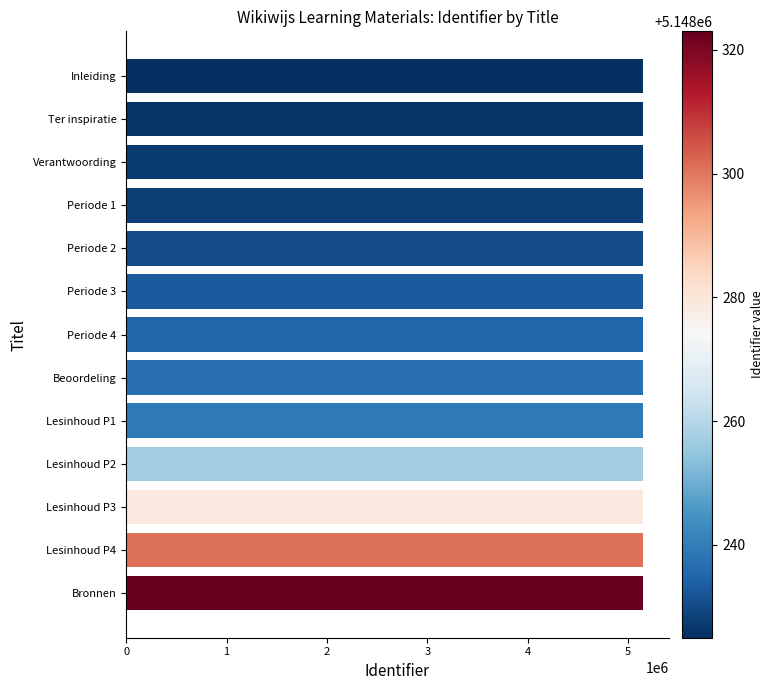

What is the sum of the values at Bronnen and Lesinhoud P3?

10296602